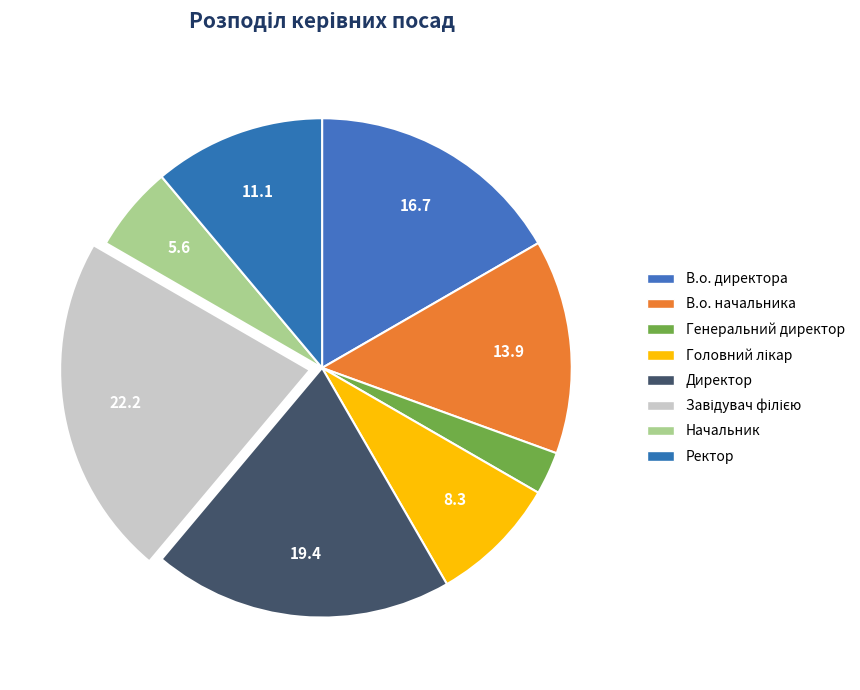

Combined, do В.о. директора and Директор account for over 50%?

No